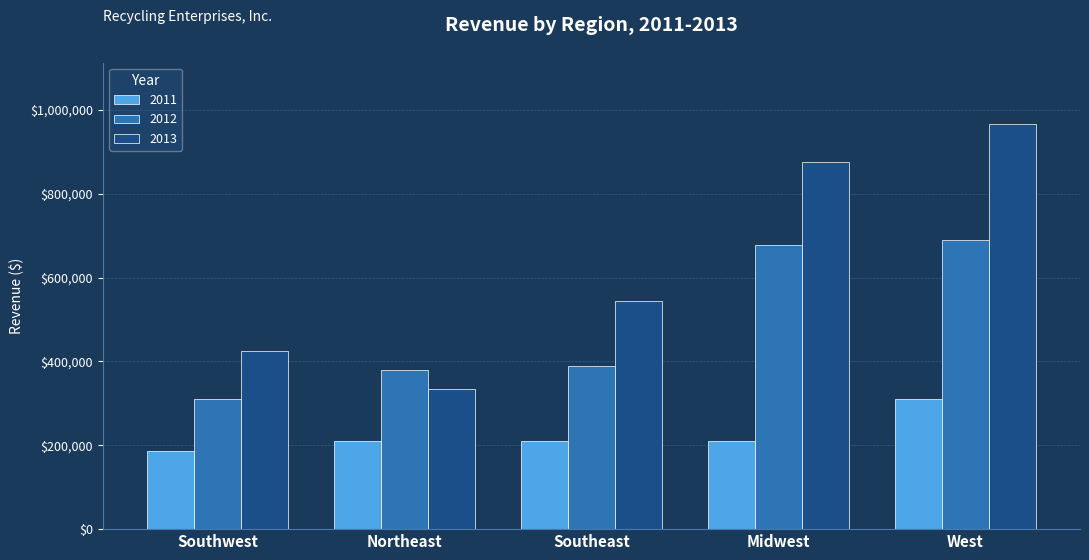

At which label does 2013 reach its minimum?

Northeast